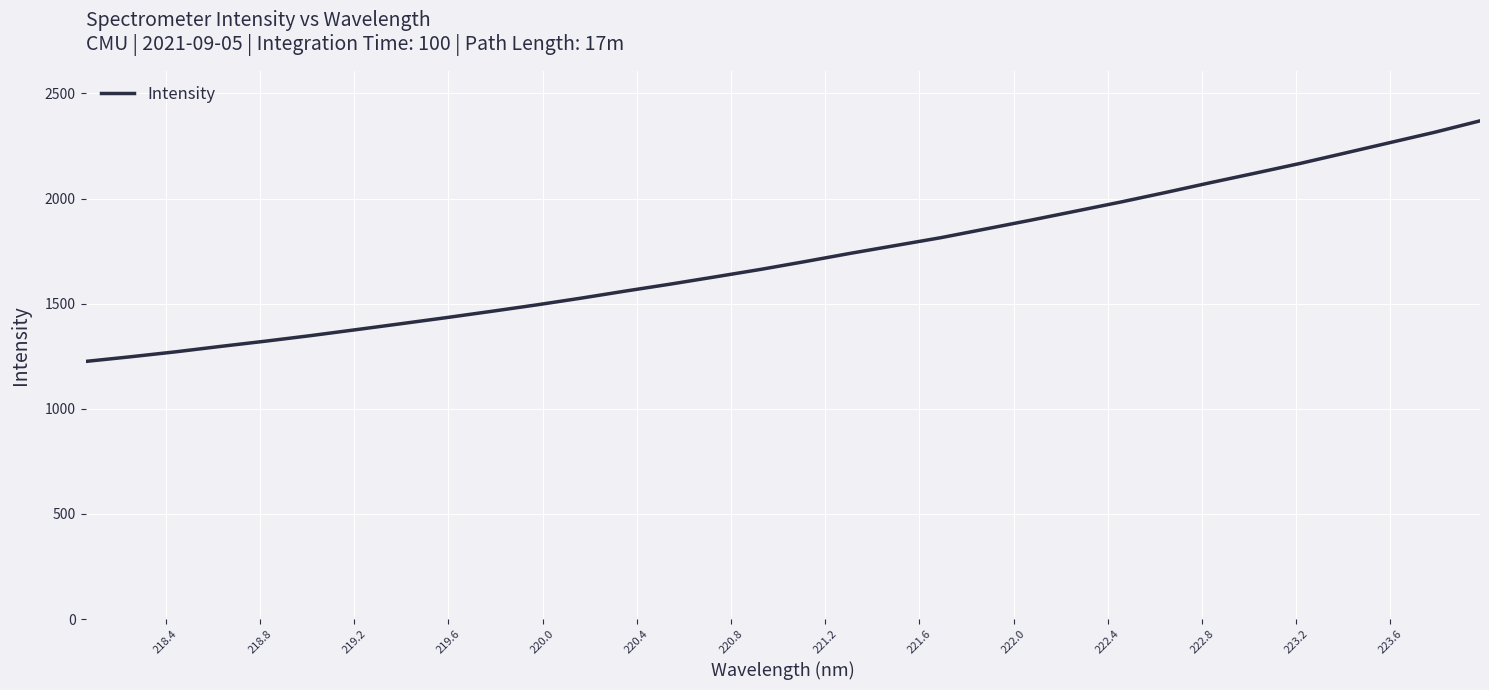

What is the greatest value displayed?

2369.4